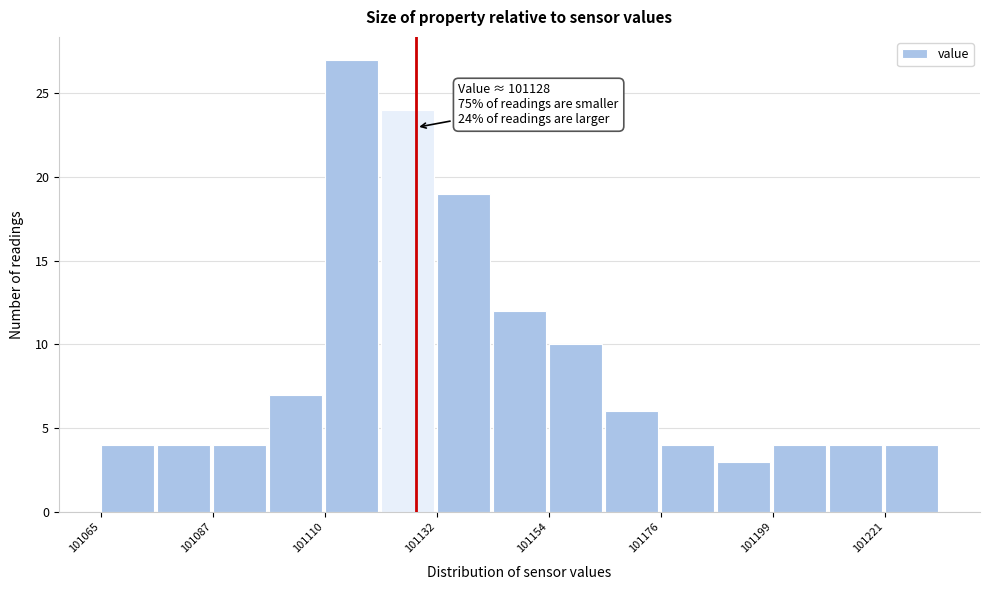

Read against the x-axis, roughly where is the centre of the tallest bar?

101115